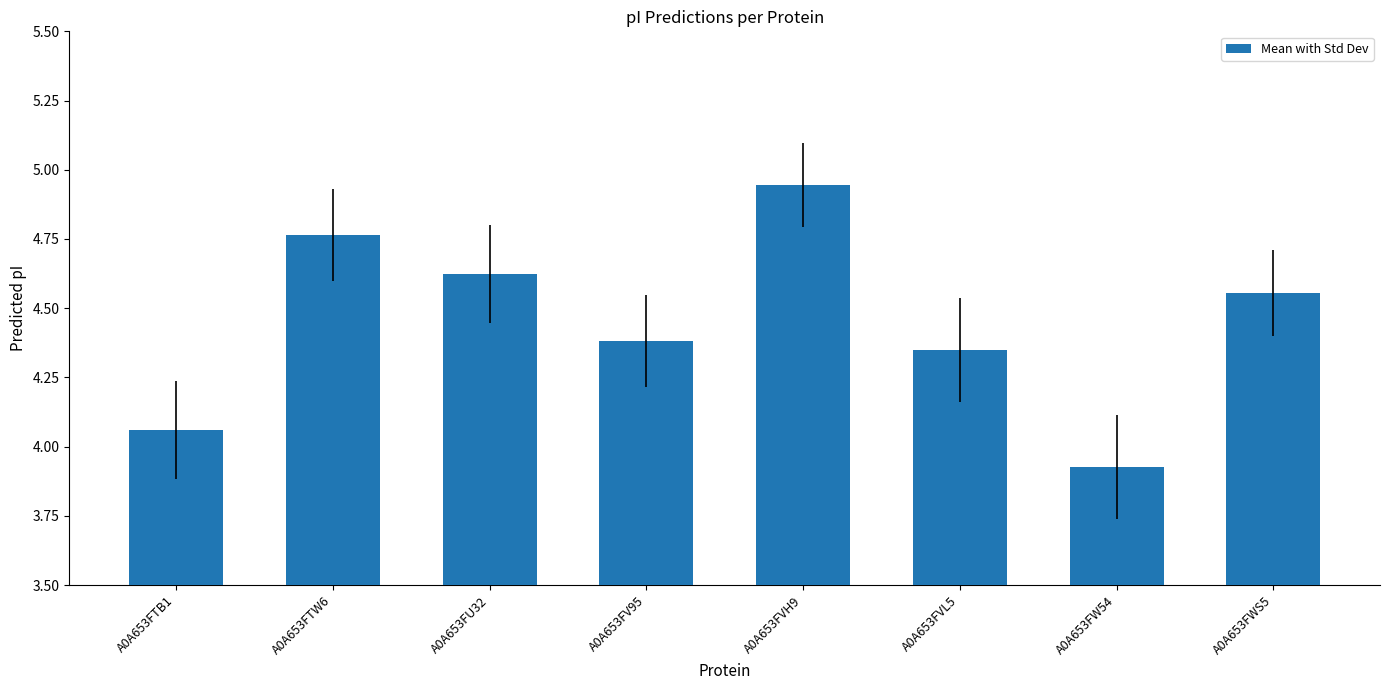

What position from the right is A0A653FVL5?

3